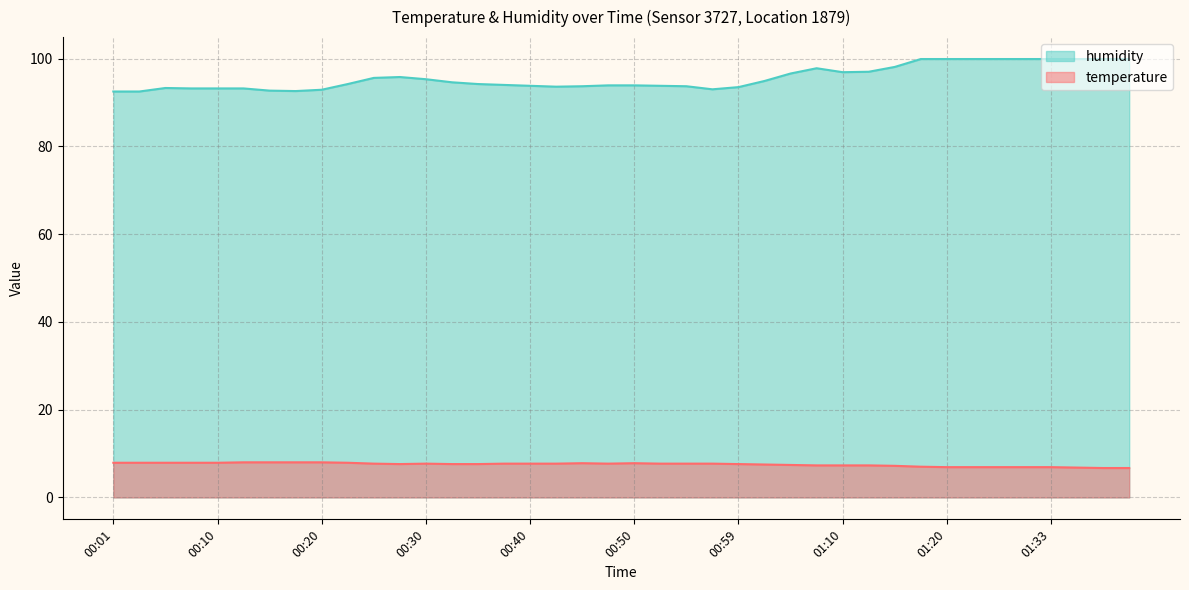

How many lines are shown in the chart?

2